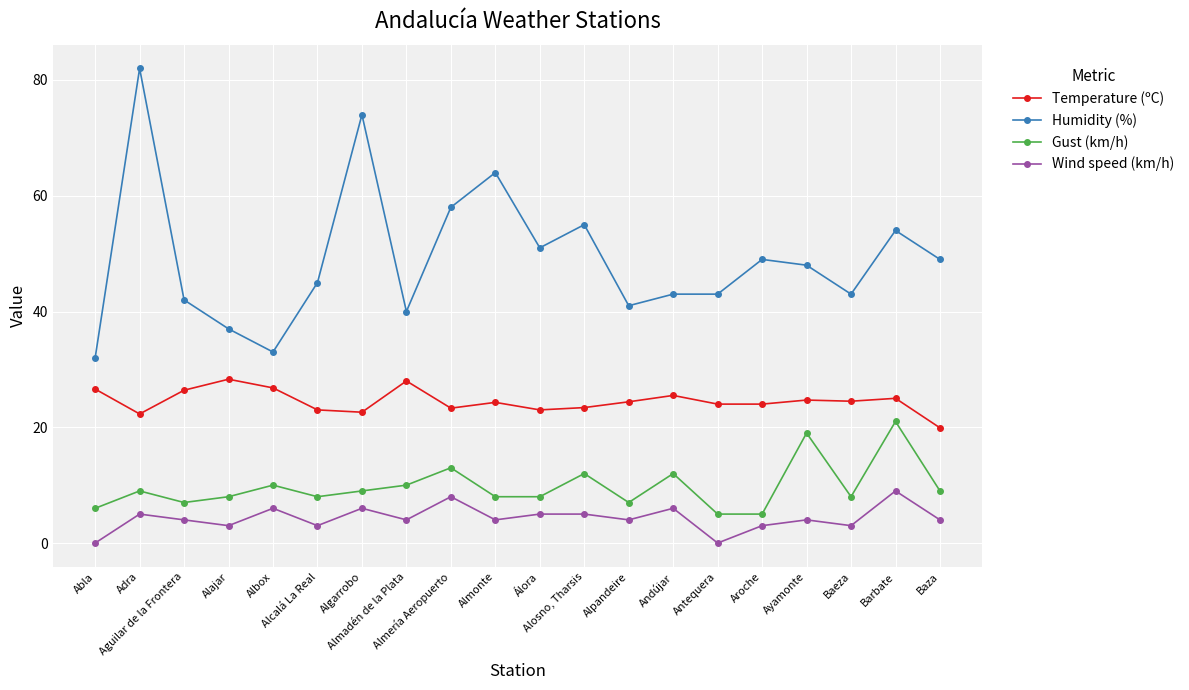

True or false: Temperature (ºC) has more than 0 points higher than both neighbors.

True